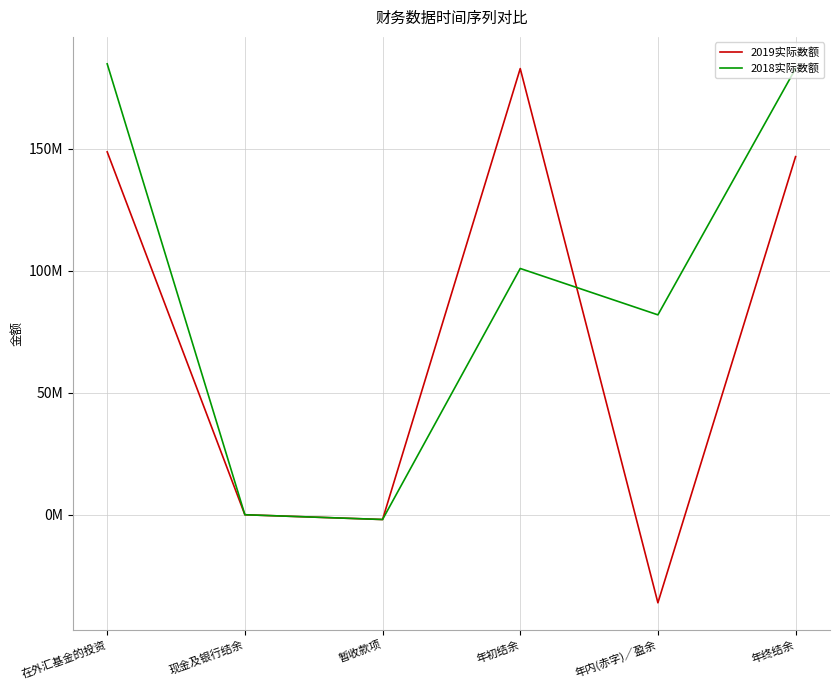

True or false: 2019实际数额 has a value of -543253 at 暂收款项.

False